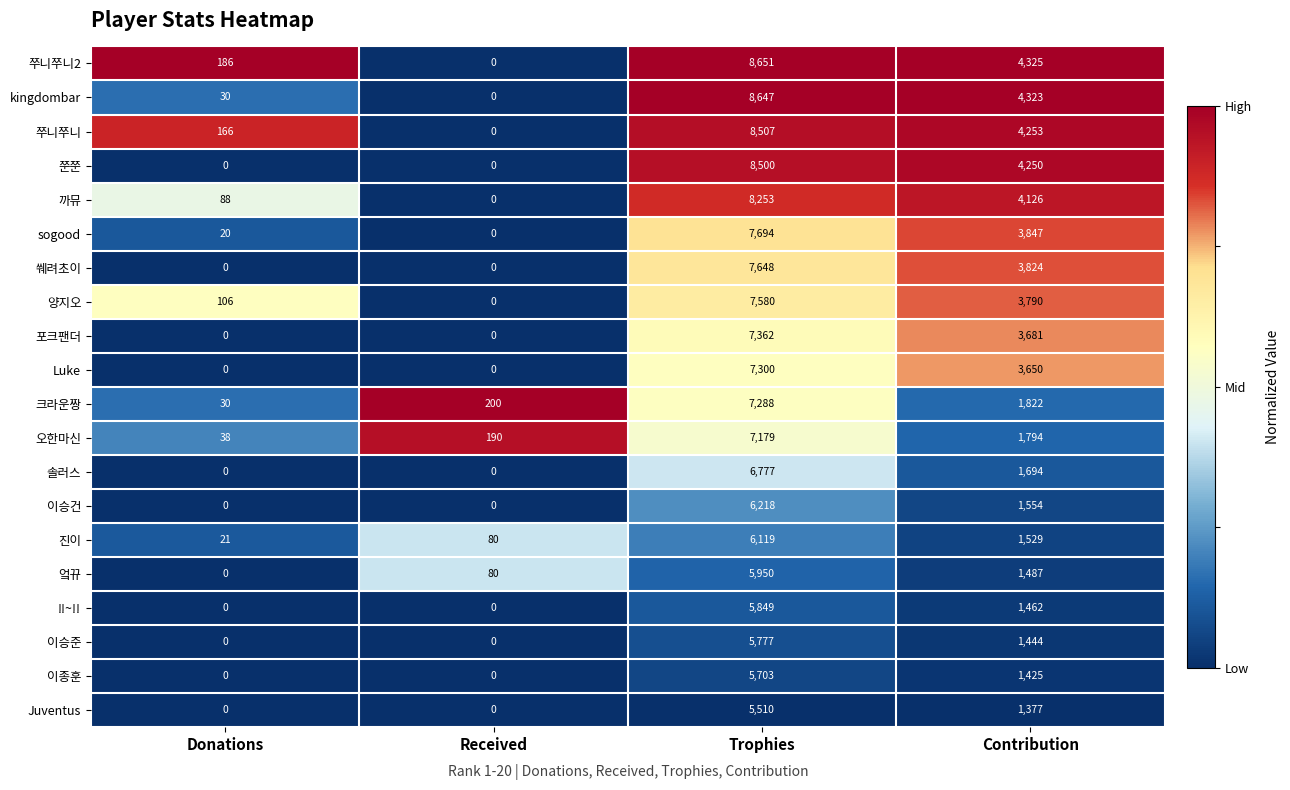

The 이종훈 series shows -2589 at Received. True or false?

False